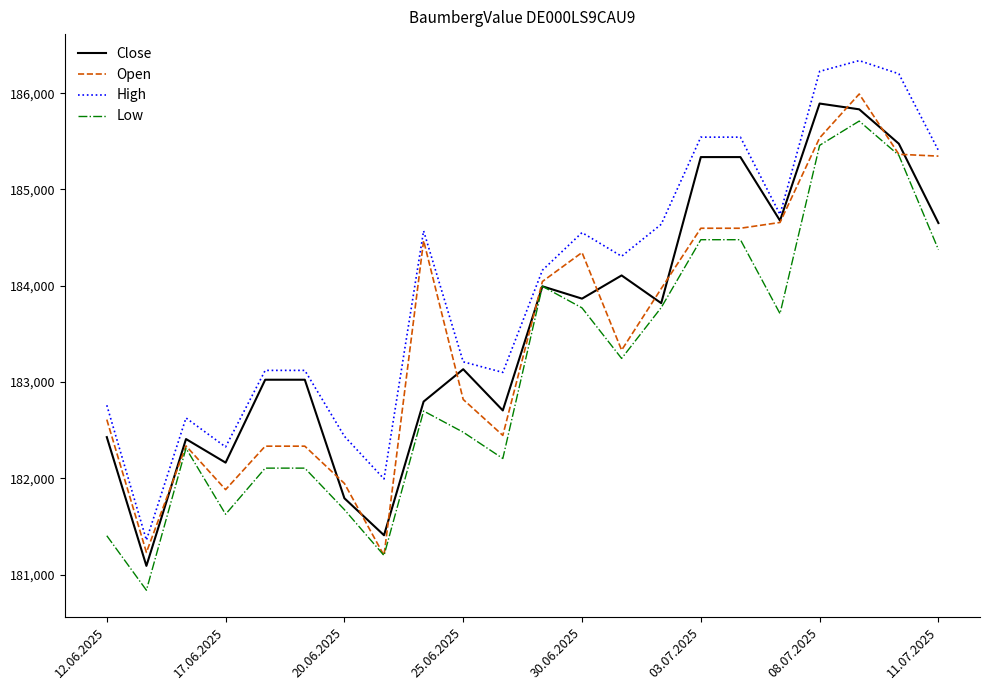

Is this an area chart (filled region under the line)?

No